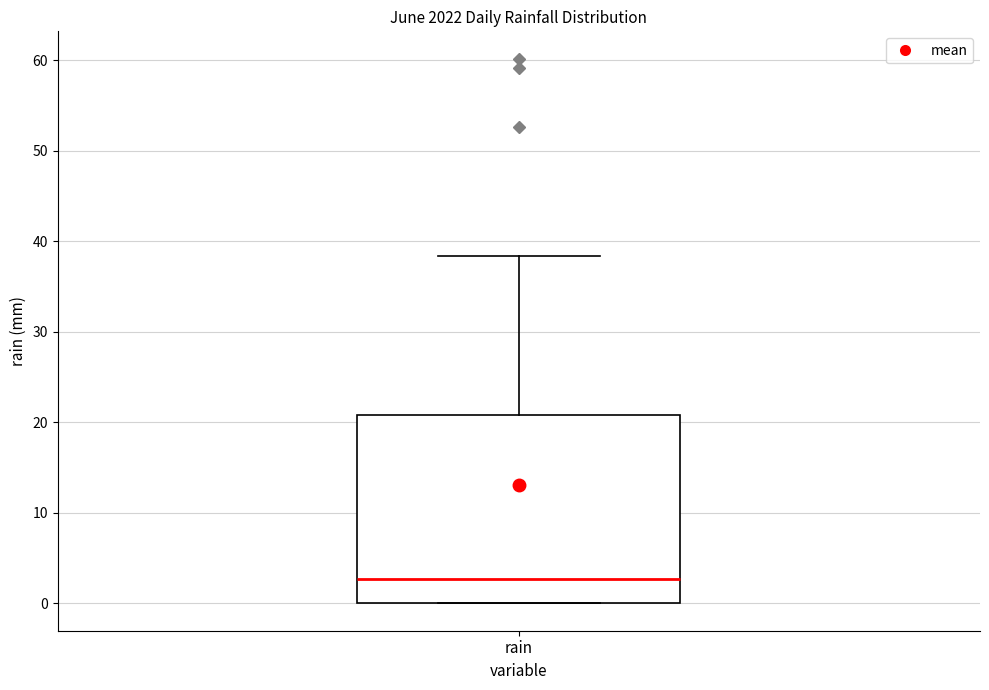

Read this box plot against the y-axis: the position of the median line, the range covered by the box, and the ends of both whiskers. The values are not printed on the chart, so give them approximately, as read against the axis.

median 3, box 0 to 21, whiskers 0 to 38